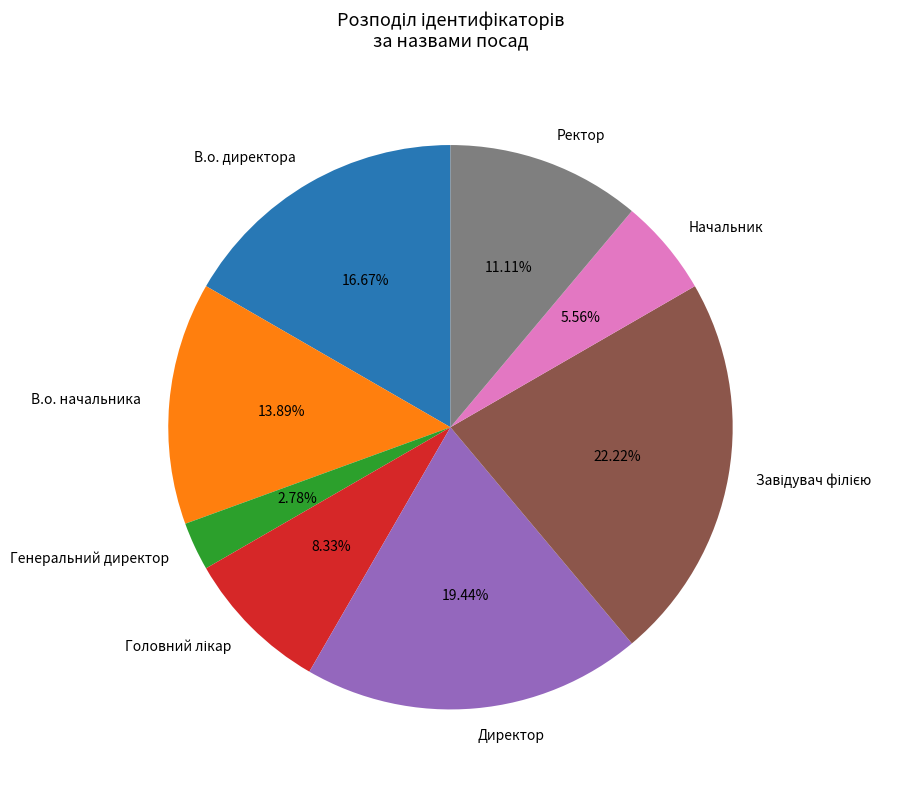

Which category has the smallest portion of the pie?

Генеральний директор